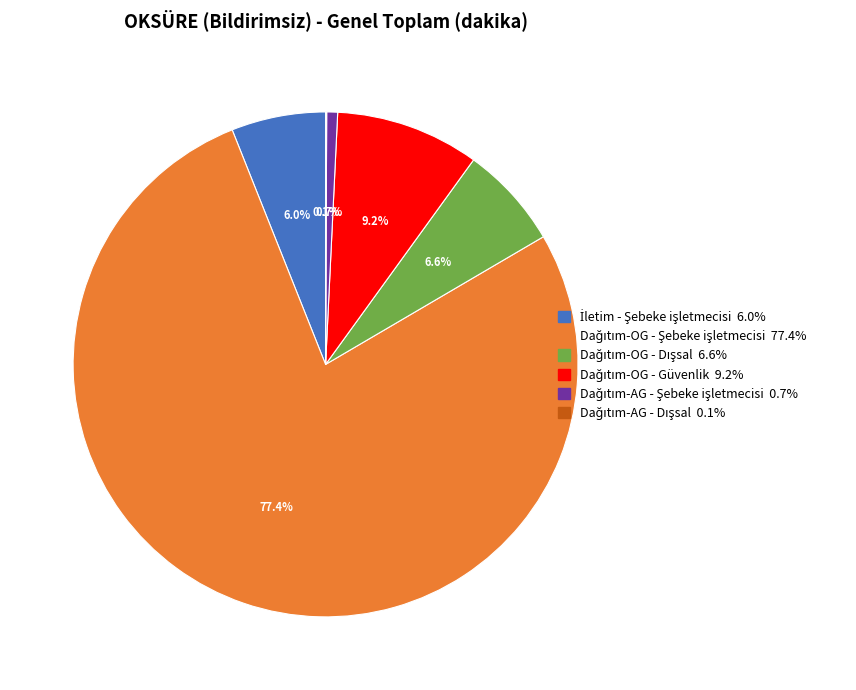

Is there a majority slice in this chart?

Yes